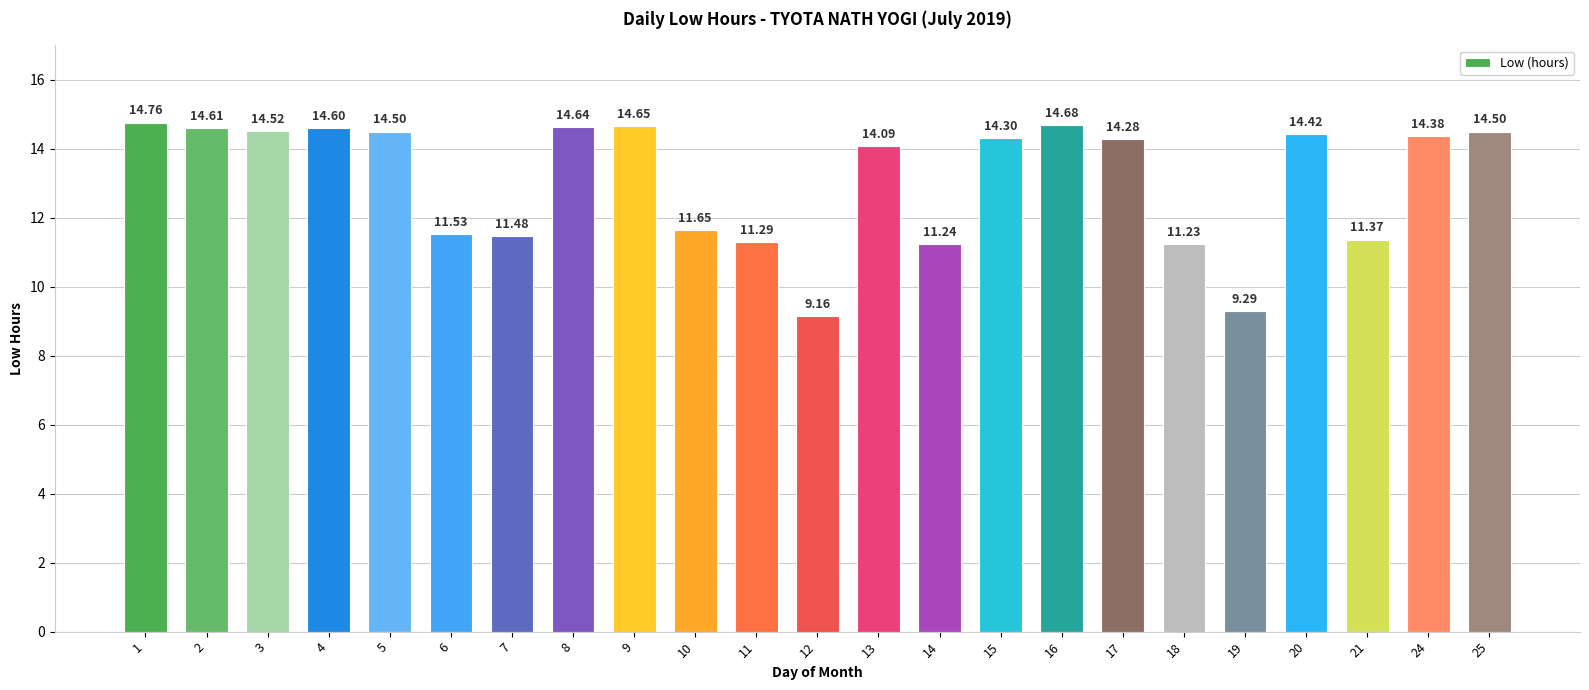

What is the difference between the maximum and minimum values?

5.6